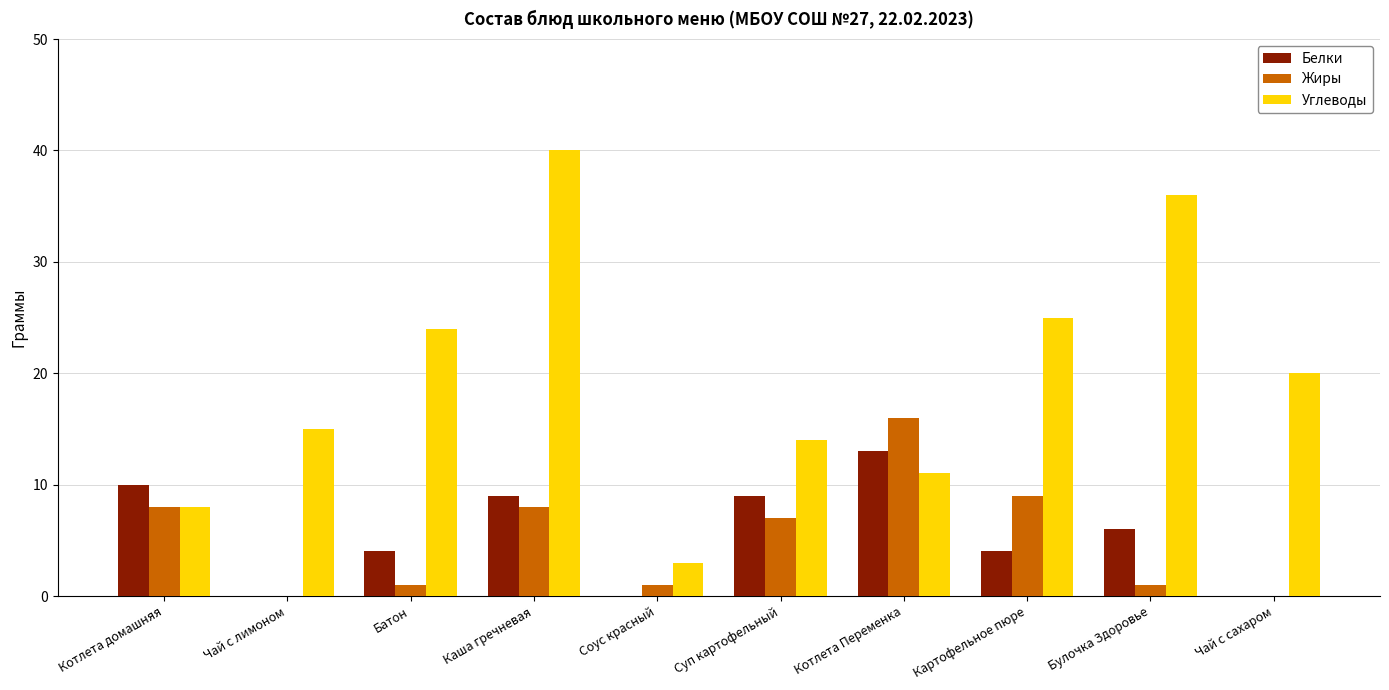

Reading right to left, list all the values displayed in this chart.

Белки: Чай с сахаром=0	Булочка Здоровье=6	Картофельное пюре=4	Котлета Переменка=13	Суп картофельный=9	Соус красный=0	Каша гречневая=9	Батон=4	Чай с лимоном=0	Котлета домашняя=10
Жиры: Чай с сахаром=0	Булочка Здоровье=1	Картофельное пюре=9	Котлета Переменка=16	Суп картофельный=7	Соус красный=1	Каша гречневая=8	Батон=1	Чай с лимоном=0	Котлета домашняя=8
Углеводы: Чай с сахаром=20	Булочка Здоровье=36	Картофельное пюре=25	Котлета Переменка=11	Суп картофельный=14	Соус красный=3	Каша гречневая=40	Батон=24	Чай с лимоном=15	Котлета домашняя=8